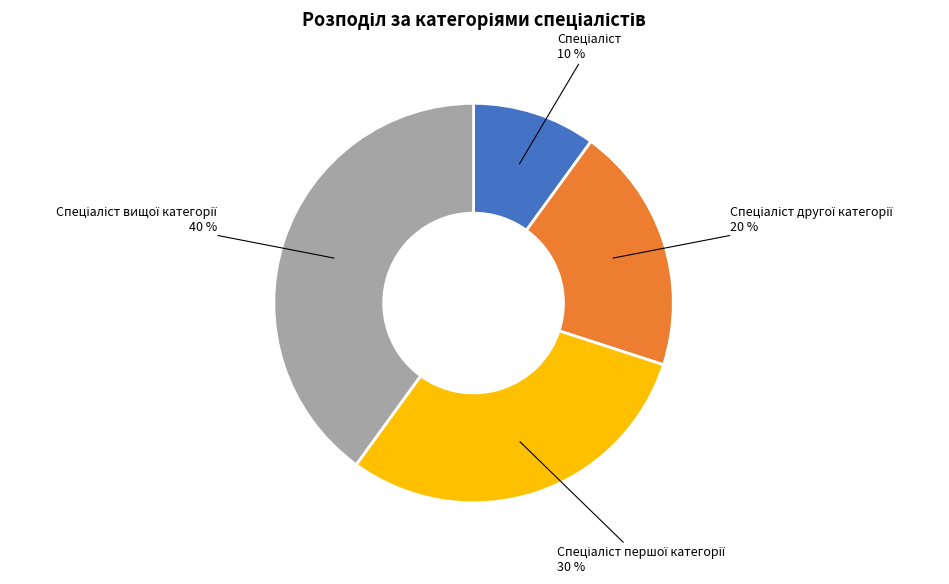

To the nearest percent, what is the difference between the largest and smallest slice percentages?

30%